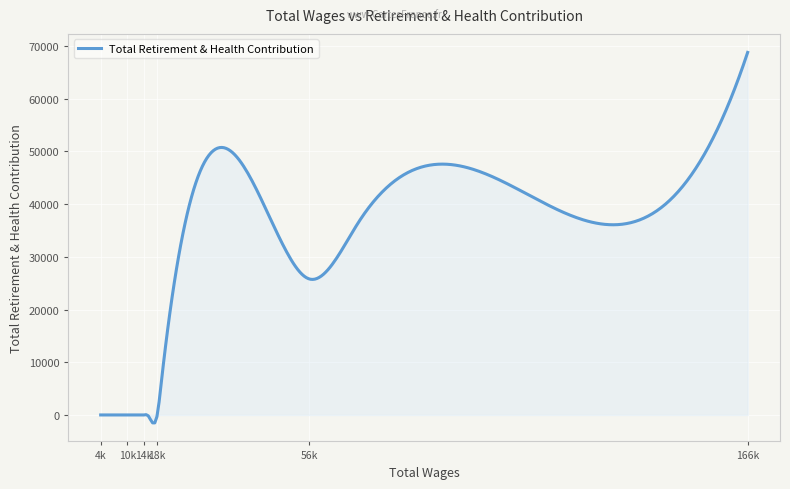

What is the difference between the maximum and minimum values?

70296.4